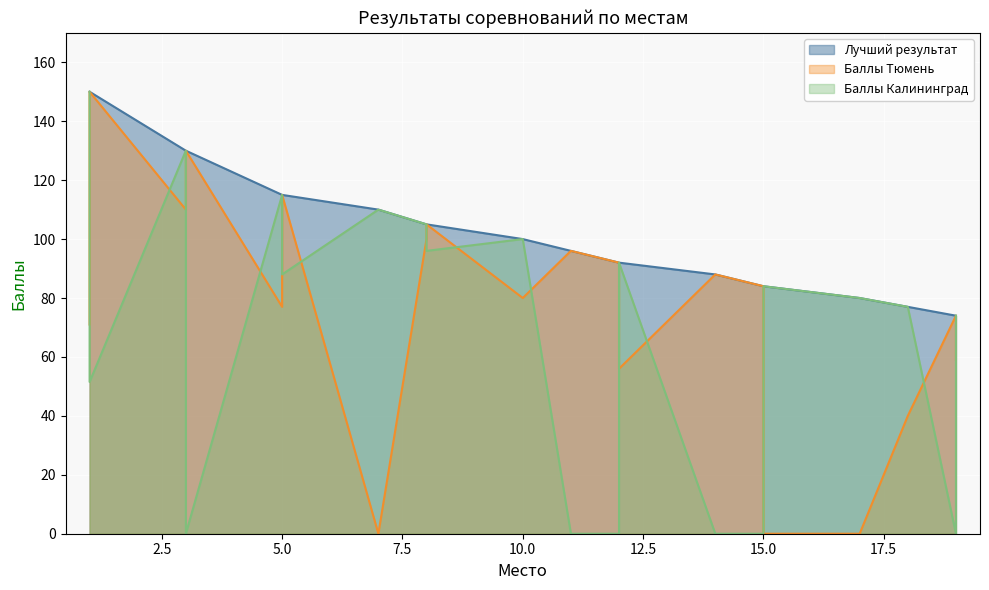

Between 19 and 11, which is larger?

11